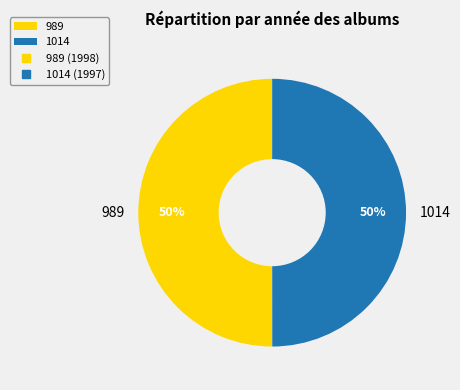

Is it true that 989 is 42% of the pie?

False